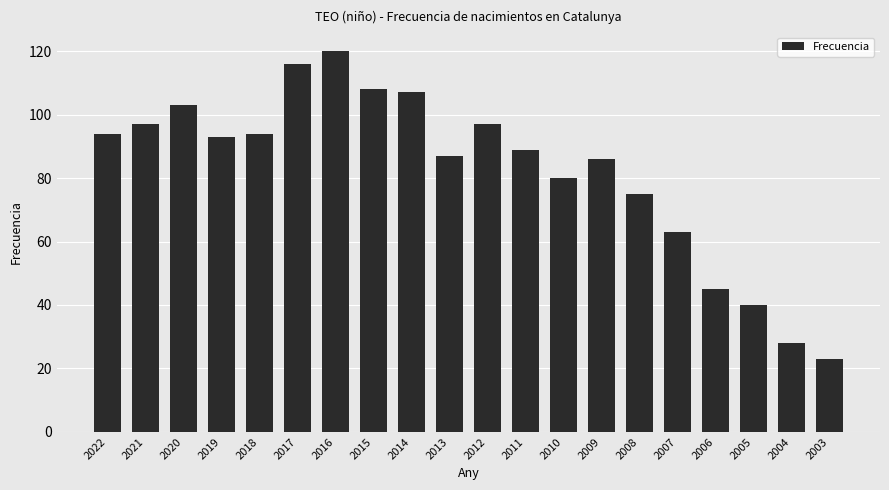

What is the smallest value displayed?

23